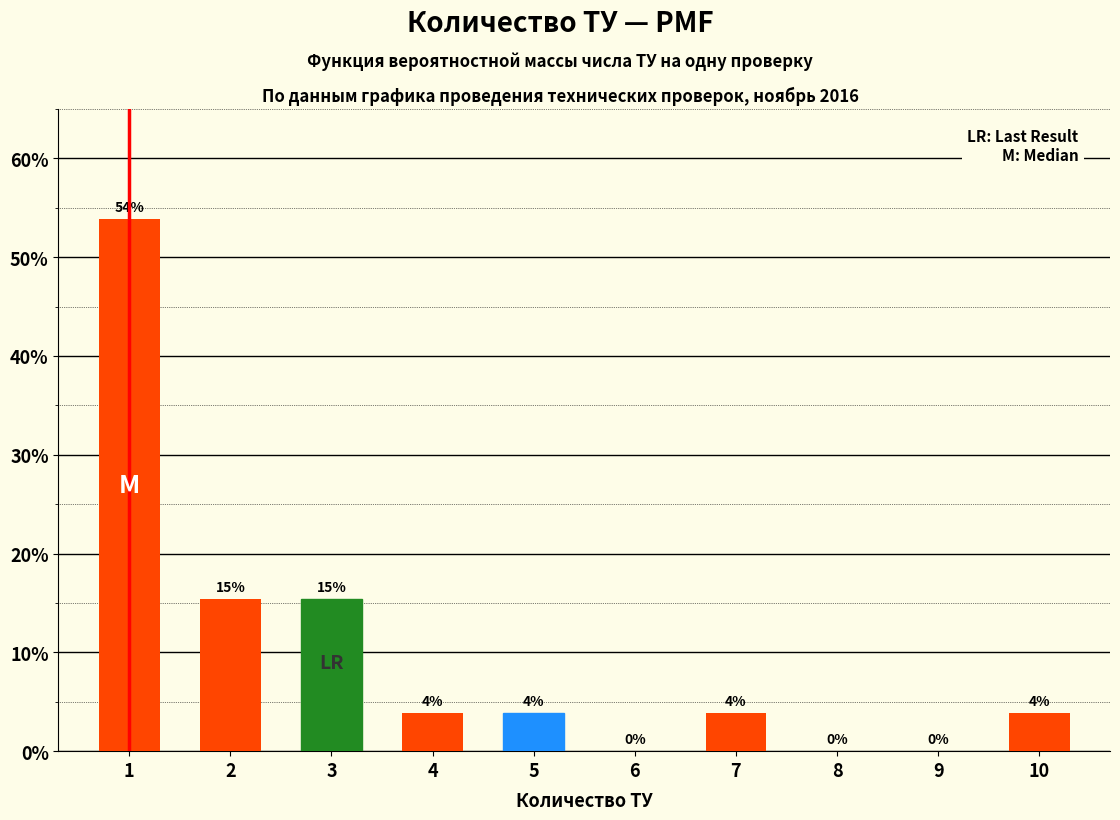

Are the bars horizontal?

No